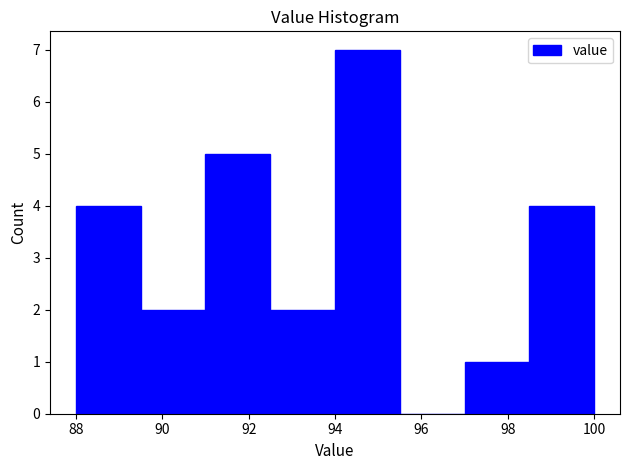

Reading left to right, transcribe this chart: for each bar, give the range it covers on the x-axis and its height. Neither the bar edges nor the heights are printed on the chart, so give them approximately, as read against the axes.

88.0 to 89.5: 4
89.5 to 91.0: 2
91.0 to 92.5: 5
92.5 to 94.0: 2
94.0 to 95.5: 7
95.5 to 97.0: 0
97.0 to 98.5: 1
98.5 to 100.0: 4